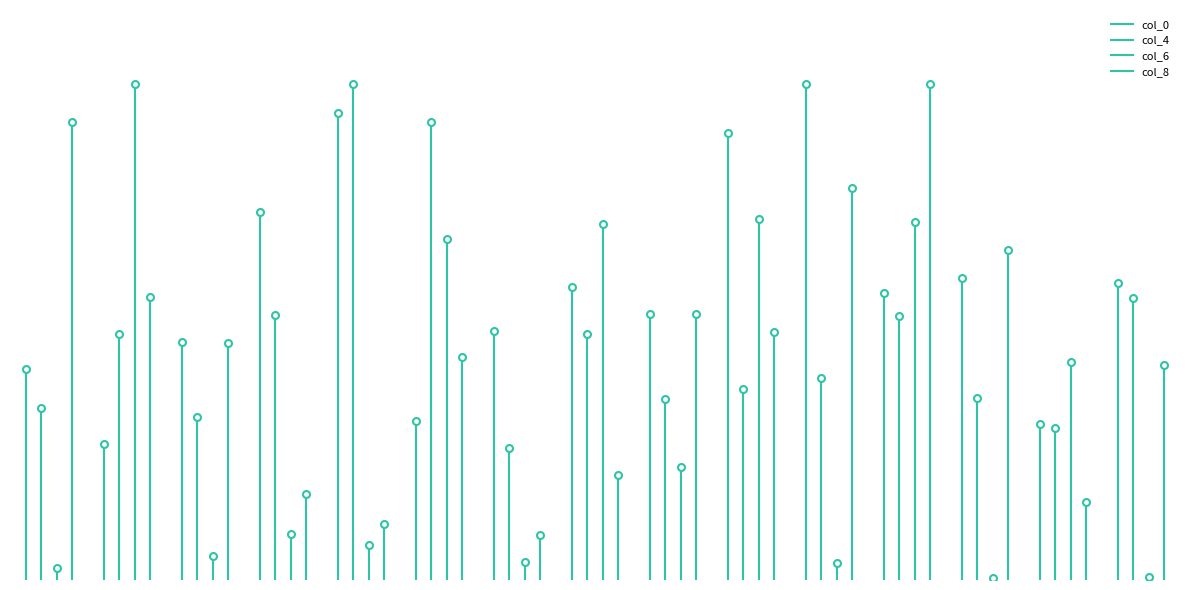

Which series has the largest range (max minus min)?

col_8